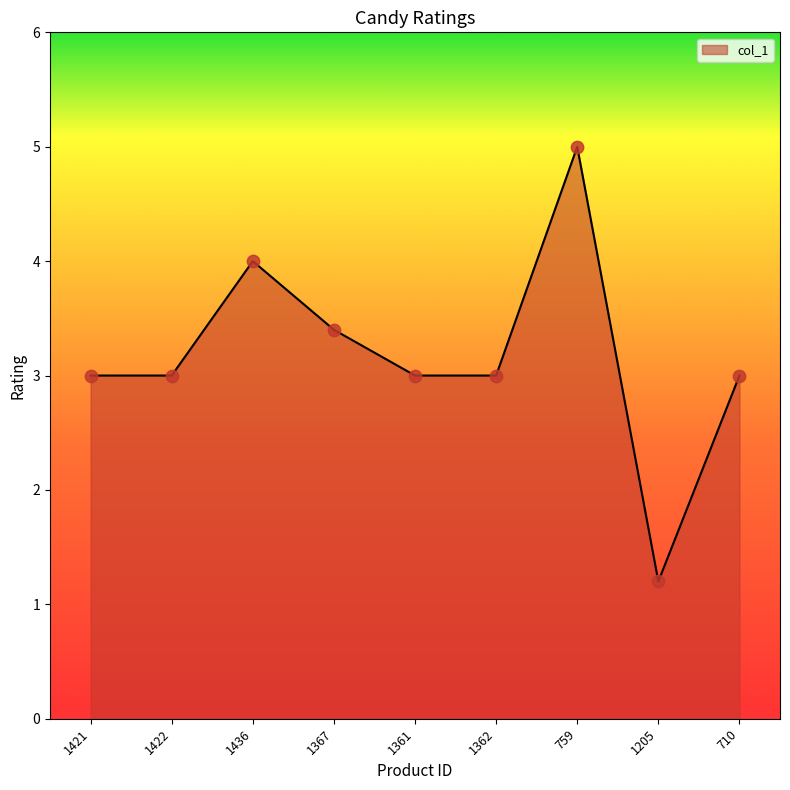

What is the change in value from 1367 to 710?

-0.4